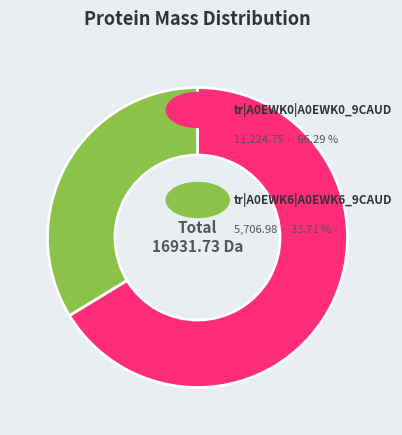

Is there a majority slice in this chart?

Yes